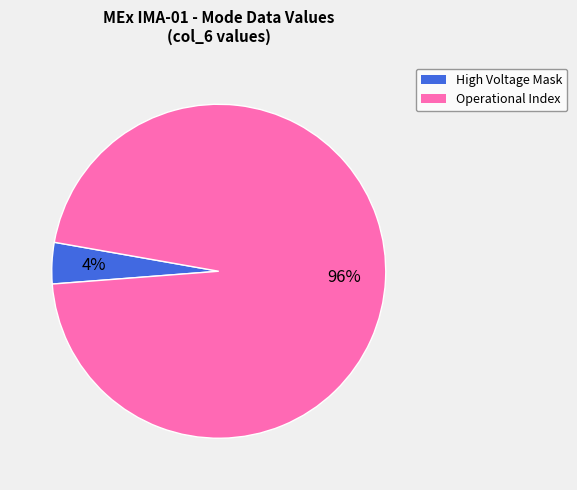

Is there any slice that represents more than half of the pie?

Yes